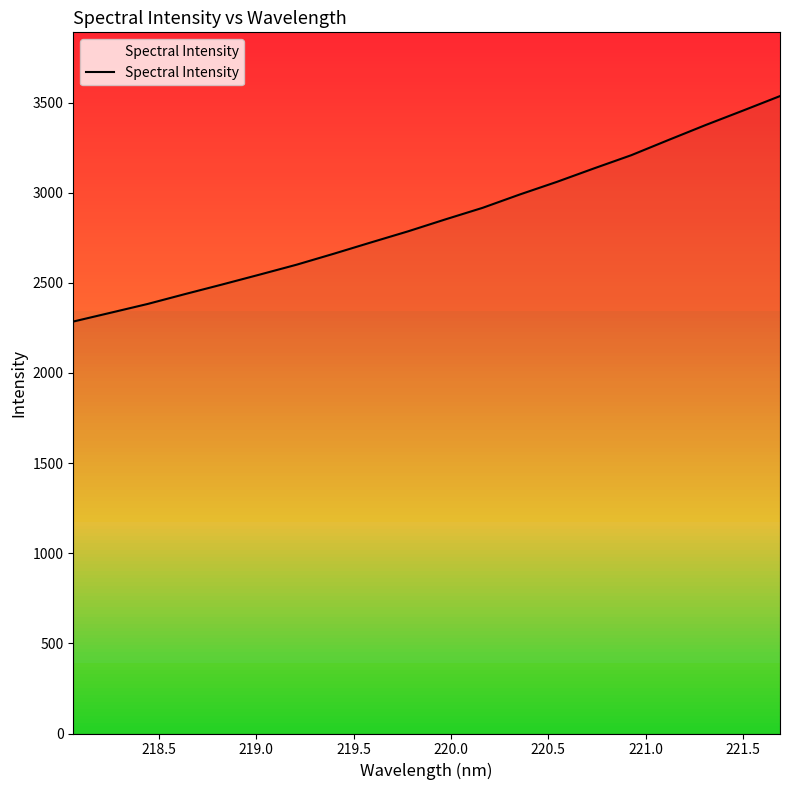

What is the smallest value displayed?

2285.2